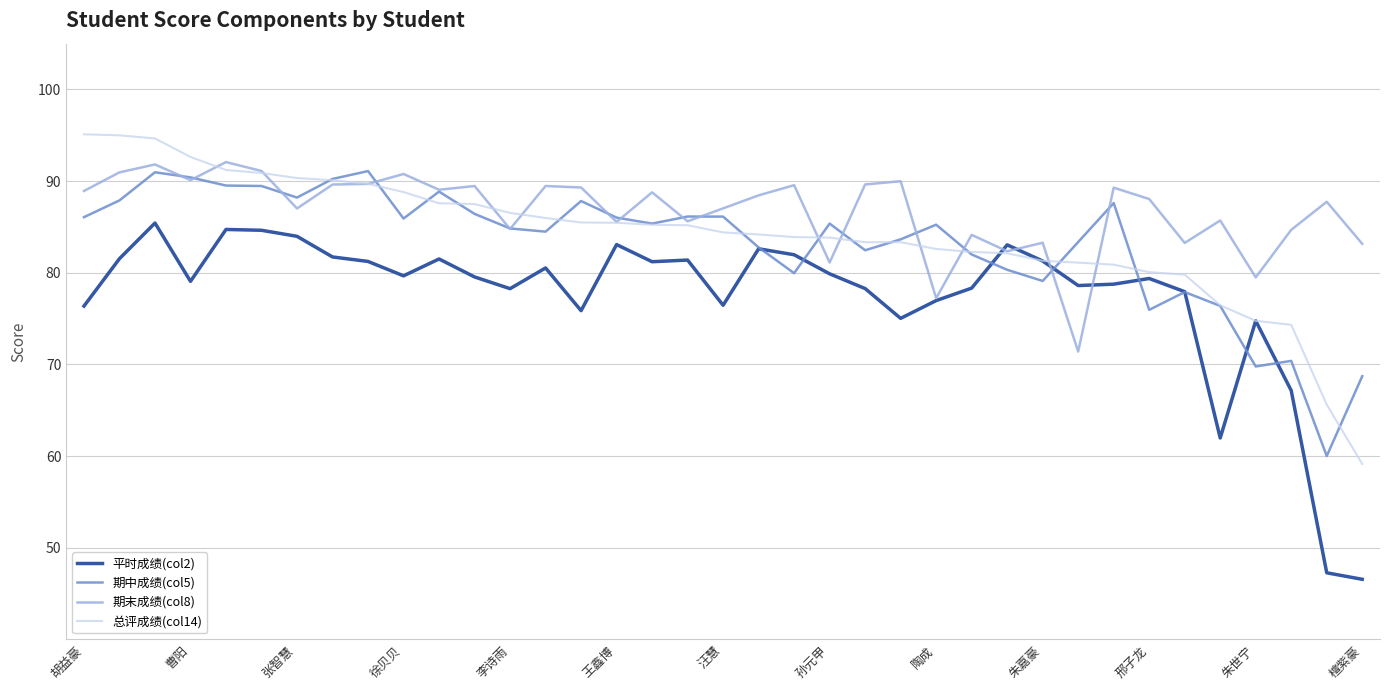

Which series has the largest range (max minus min)?

平时成绩(col2)